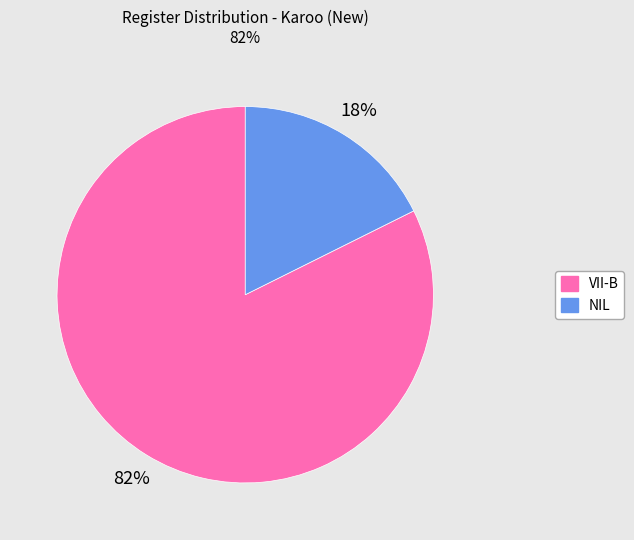

What is the smallest slice in the pie chart?

NIL